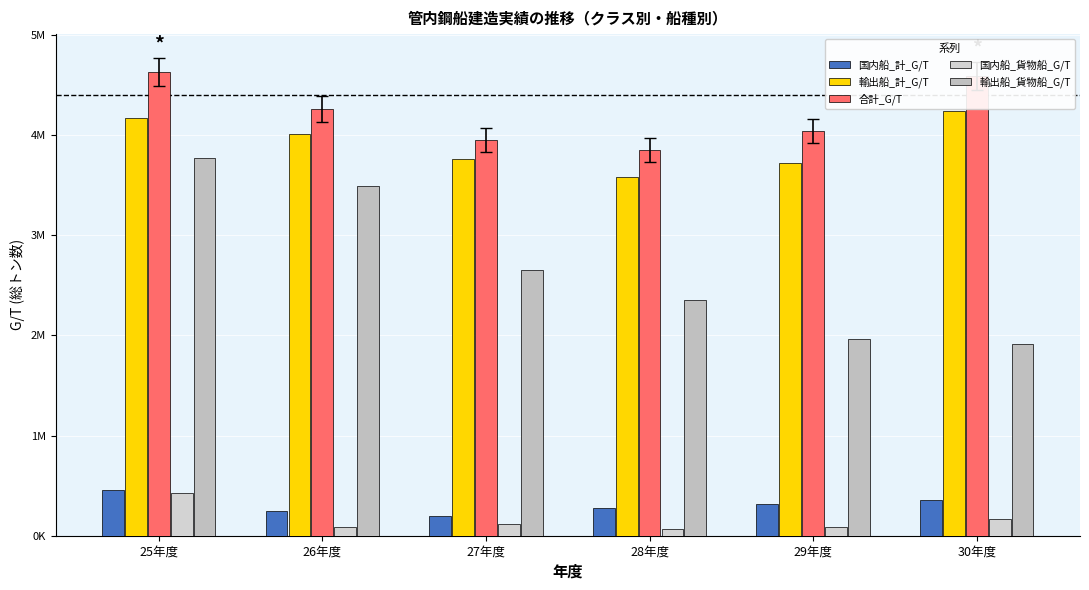

What is the difference between the highest and lowest values at 27年度?

3833540